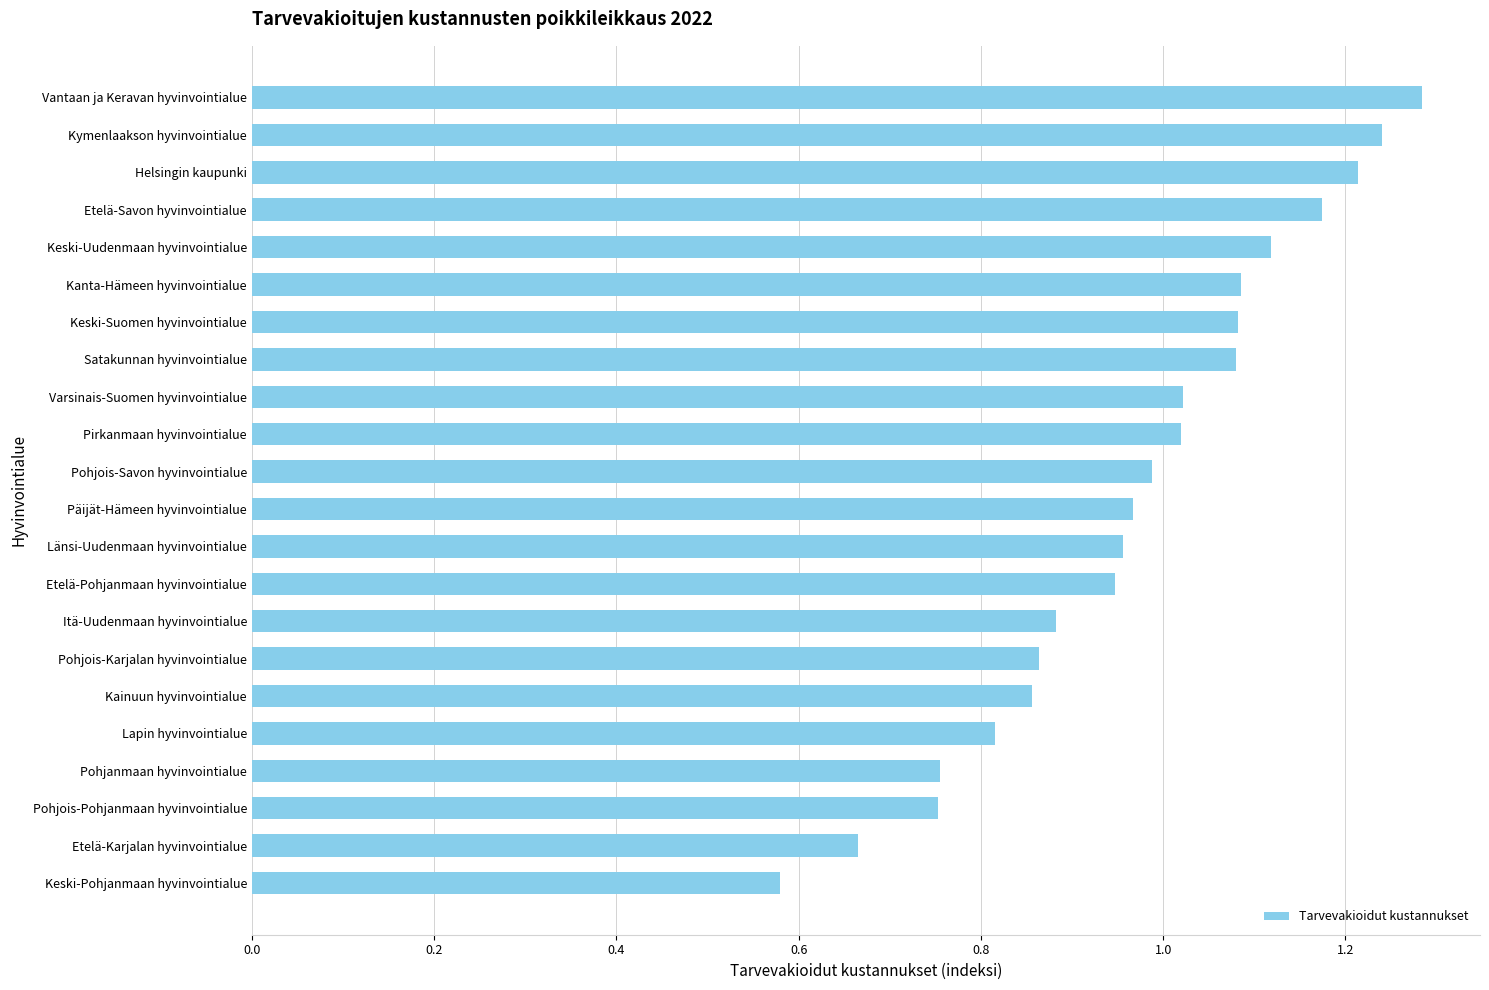

What is the difference between the values at Vantaan ja Keravan hyvinvointialue and Pohjanmaan hyvinvointialue?

0.5